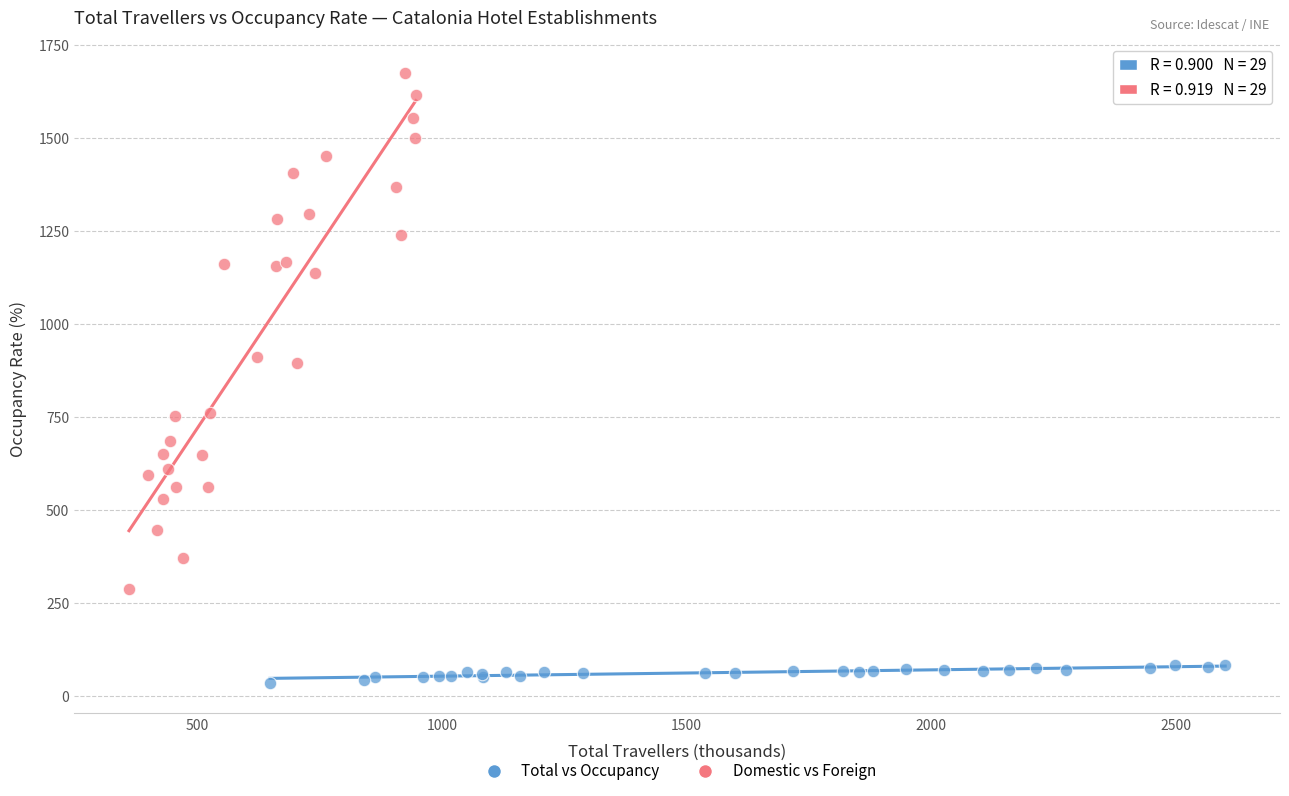

Which series contains the lowest Y value?

Total vs Occupancy